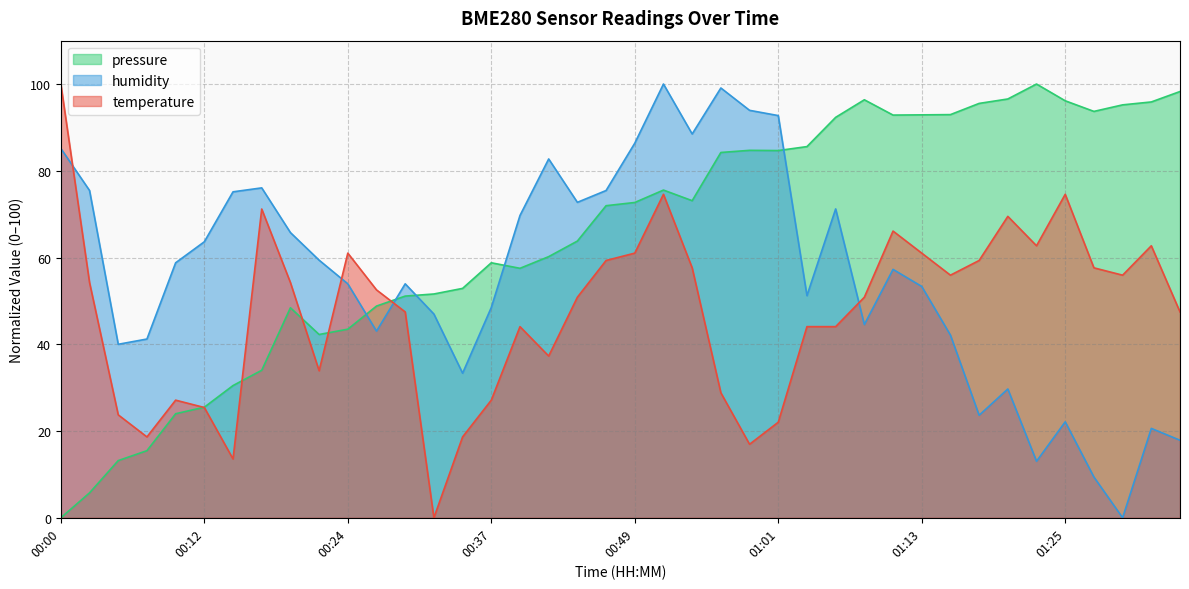

How many intersections are there between temperature and humidity?

4